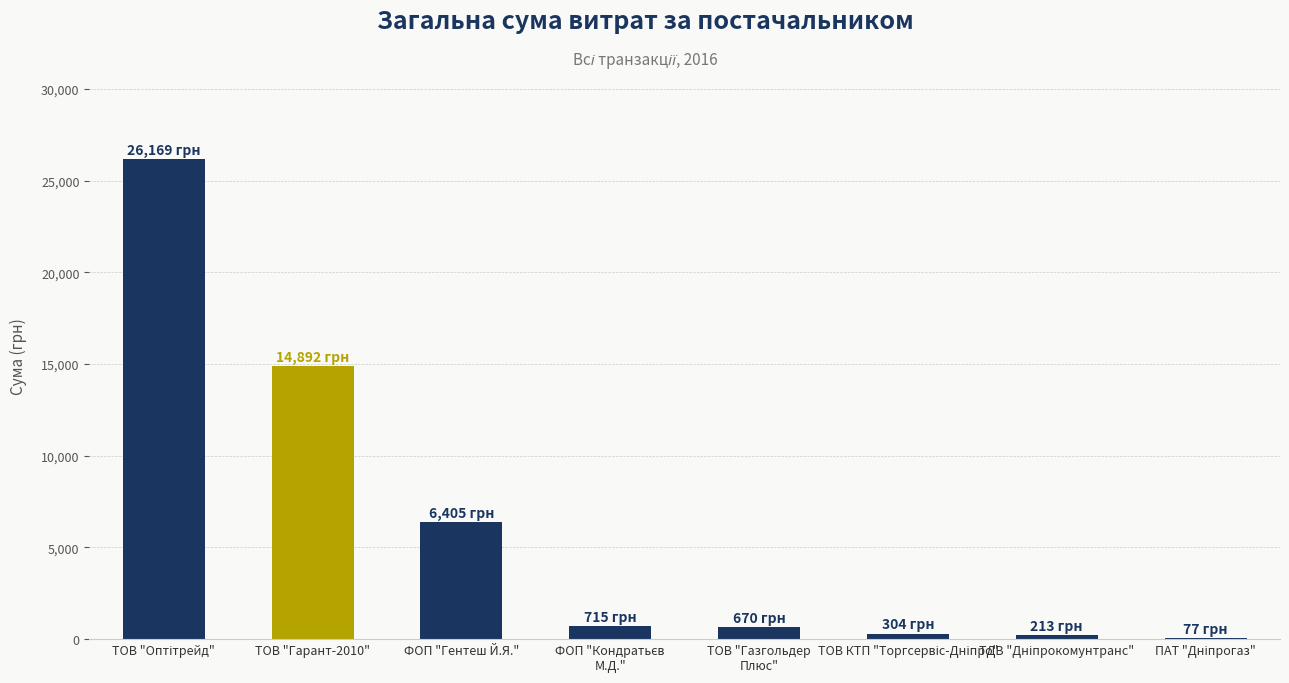

The value at ФОП "Гентеш Й.Я." is 10434.0. True or false?

False